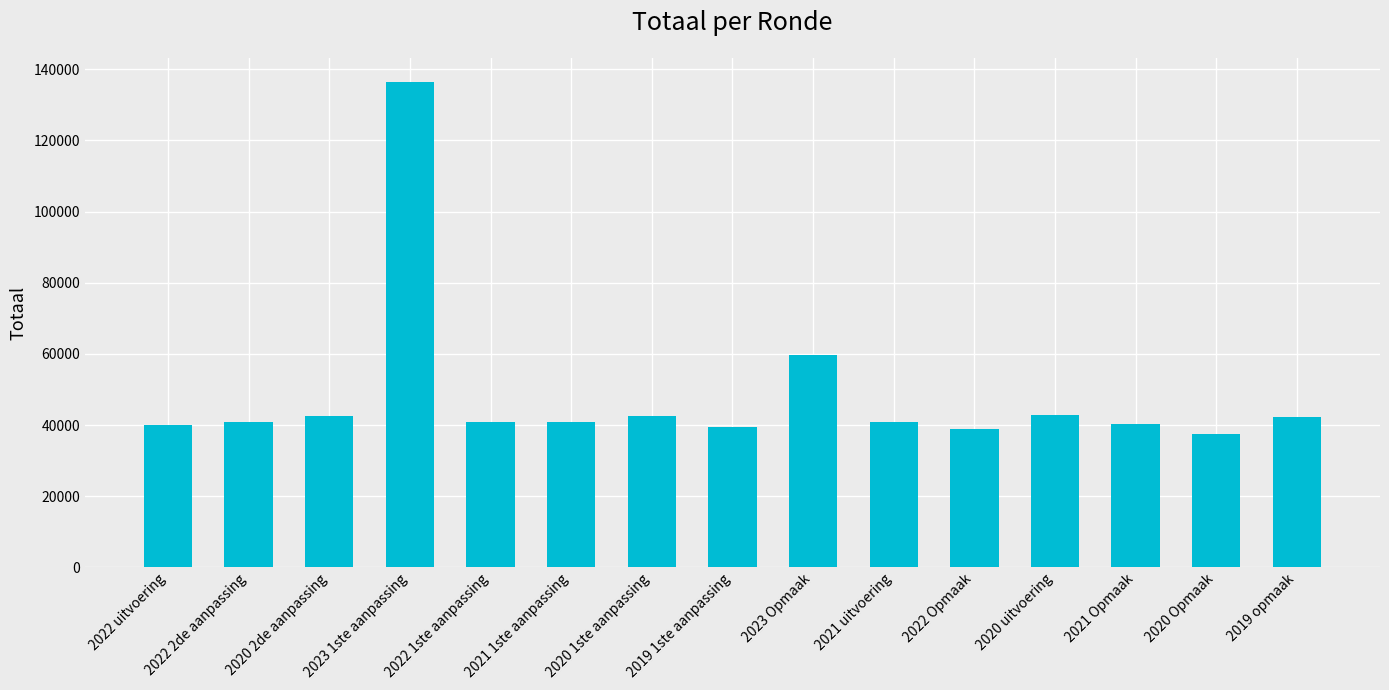

What value does the data have at 2021 uitvoering?

40858